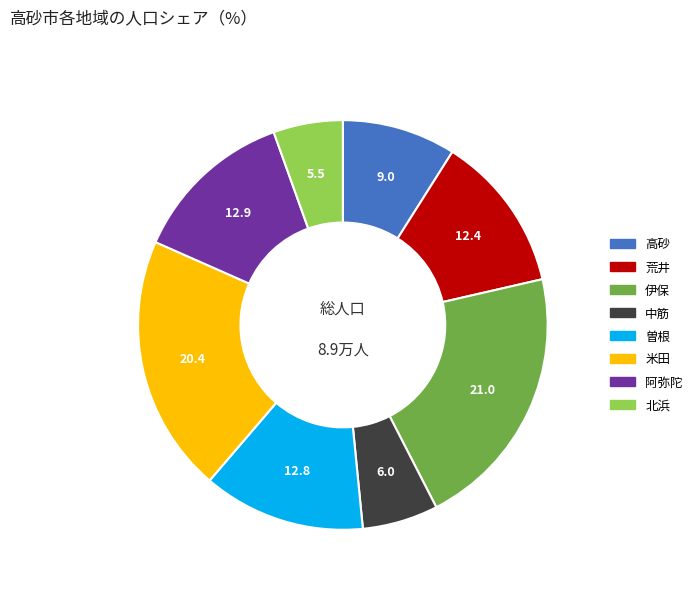

Do 高砂 and 伊保 together represent more than half of the pie?

No